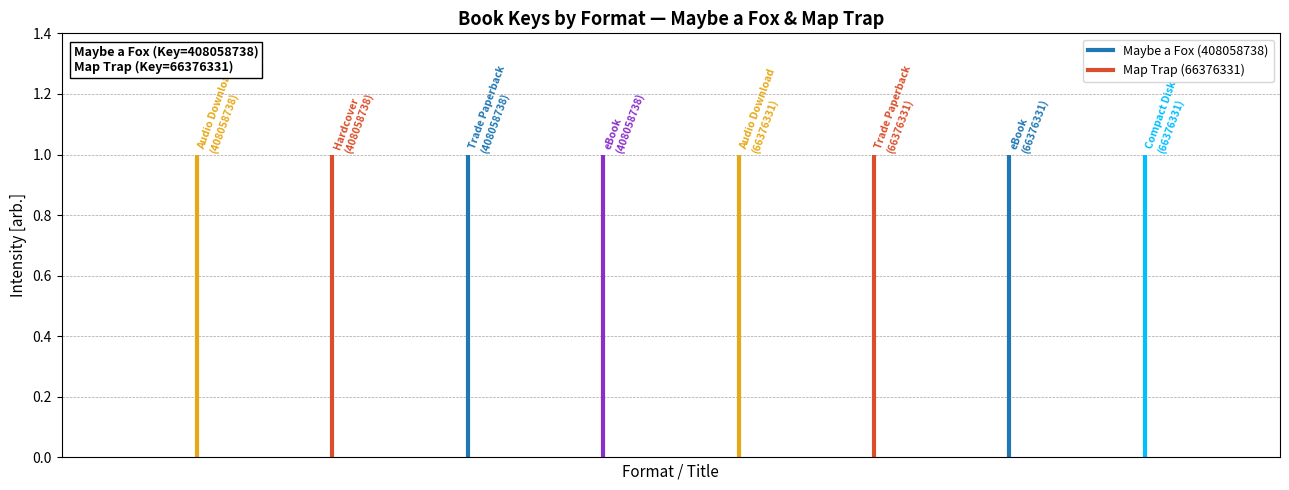

Rank the series by their maximum value, from lowest to highest.

Map Trap (66376331), Maybe a Fox (408058738)